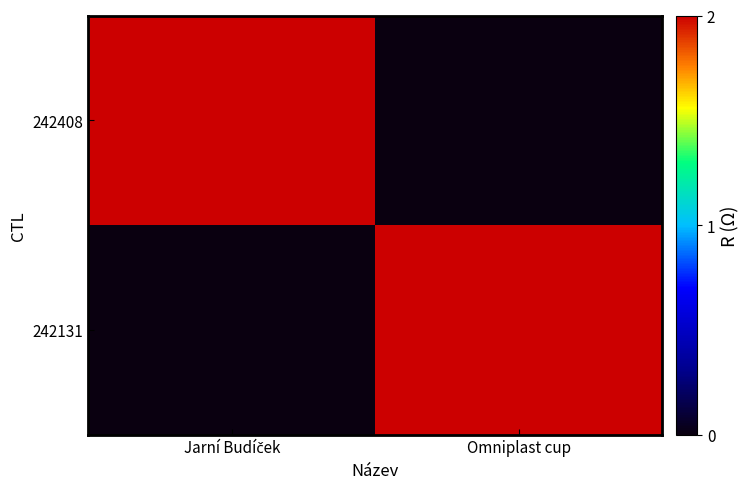

What is the total value across all series at Jarní Budíček?

2